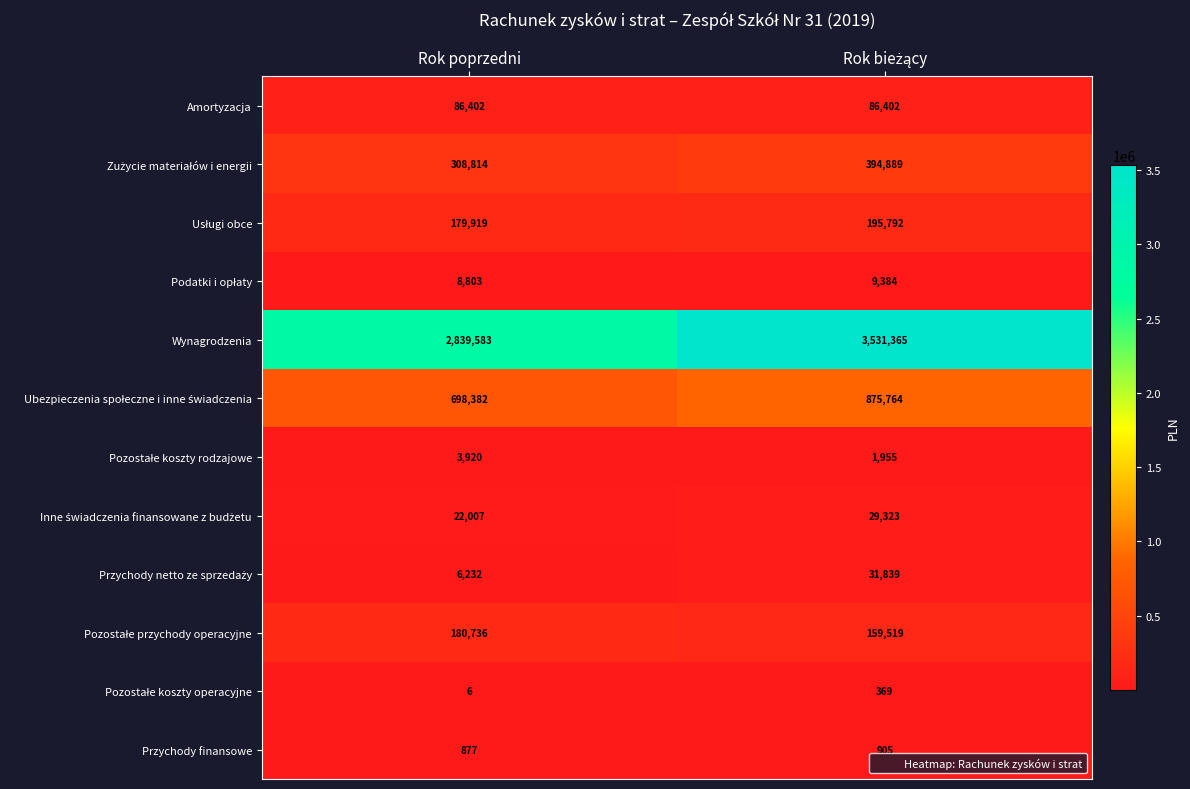

Which category has the lowest value across all series?

Rok poprzedni